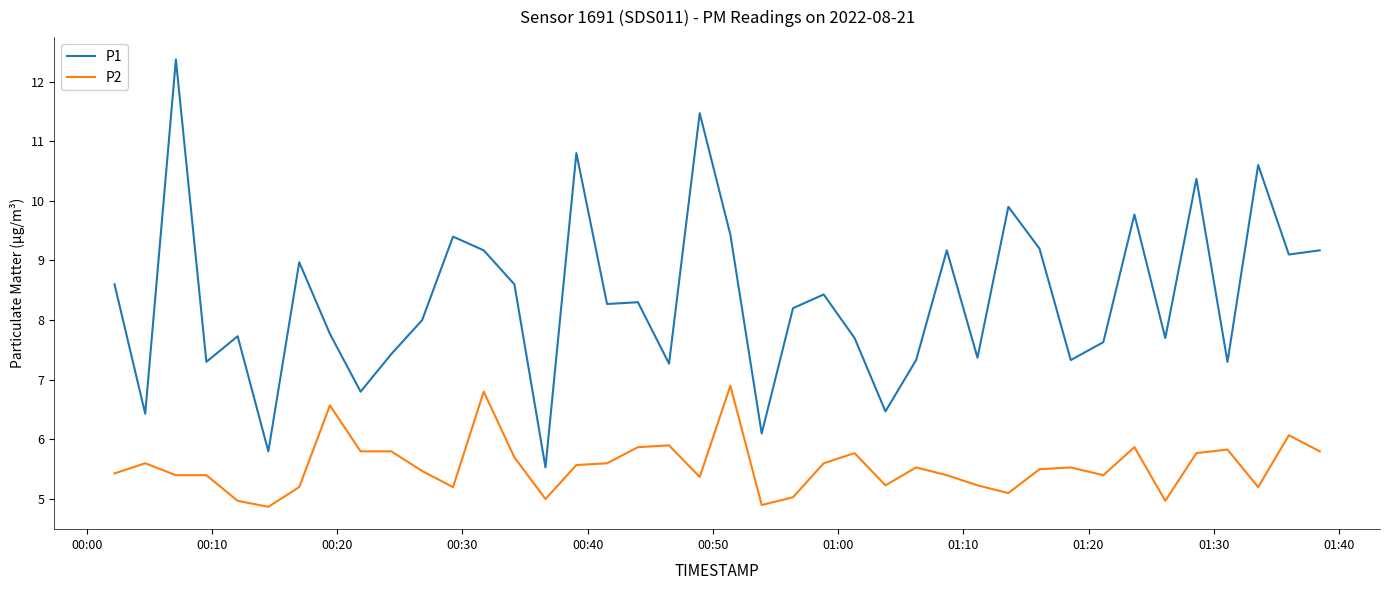

True or false: P2 and P1 cross at least once.

False